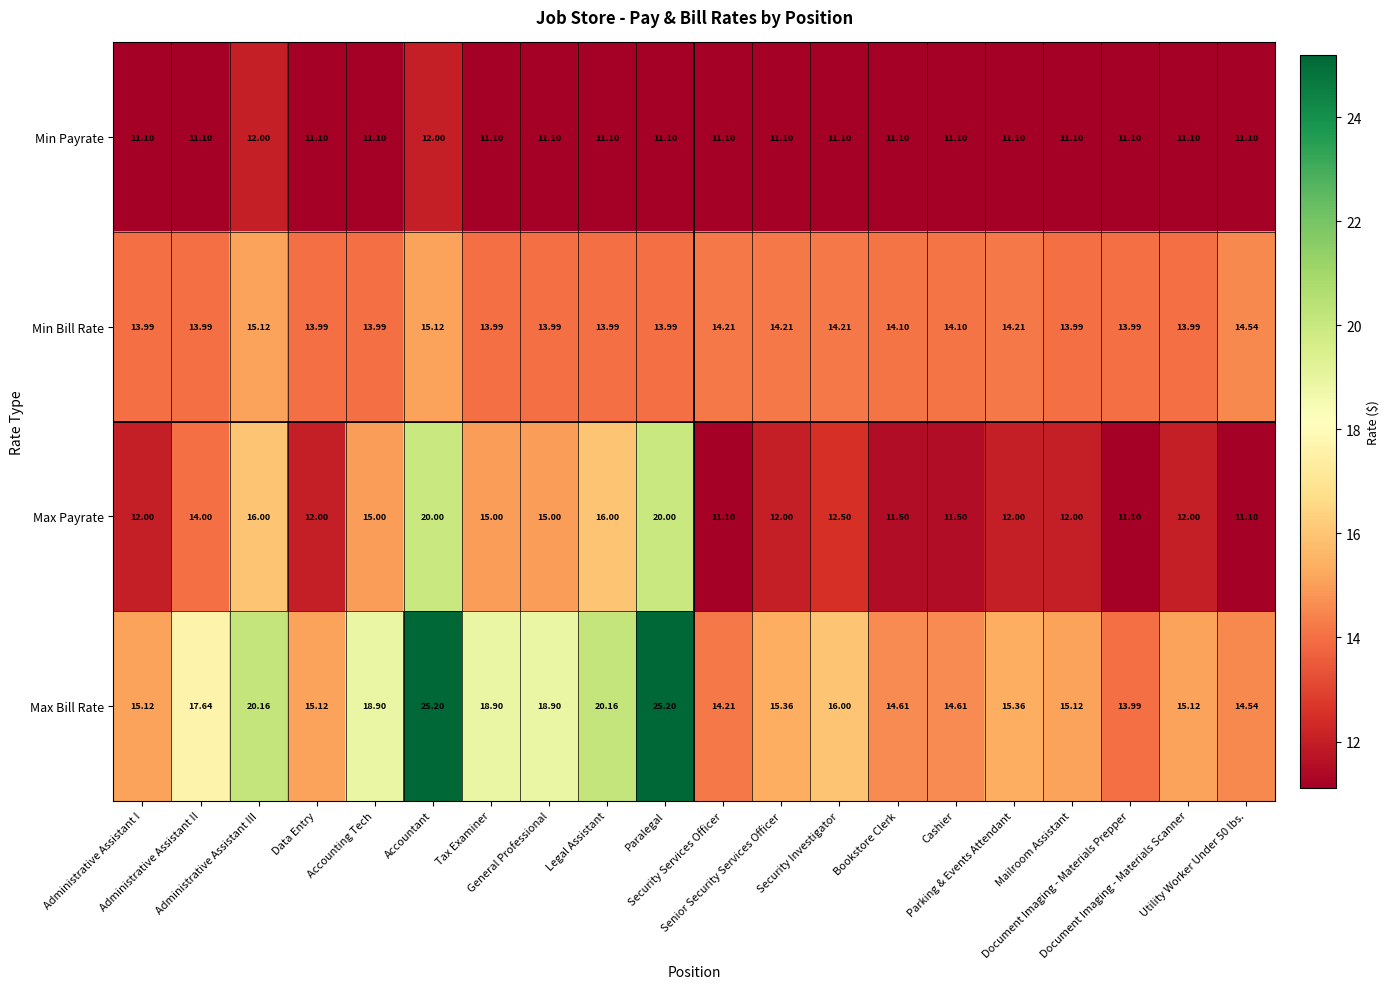

List the series in order of their peak value, highest first.

Max Bill Rate, Max Payrate, Min Bill Rate, Min Payrate